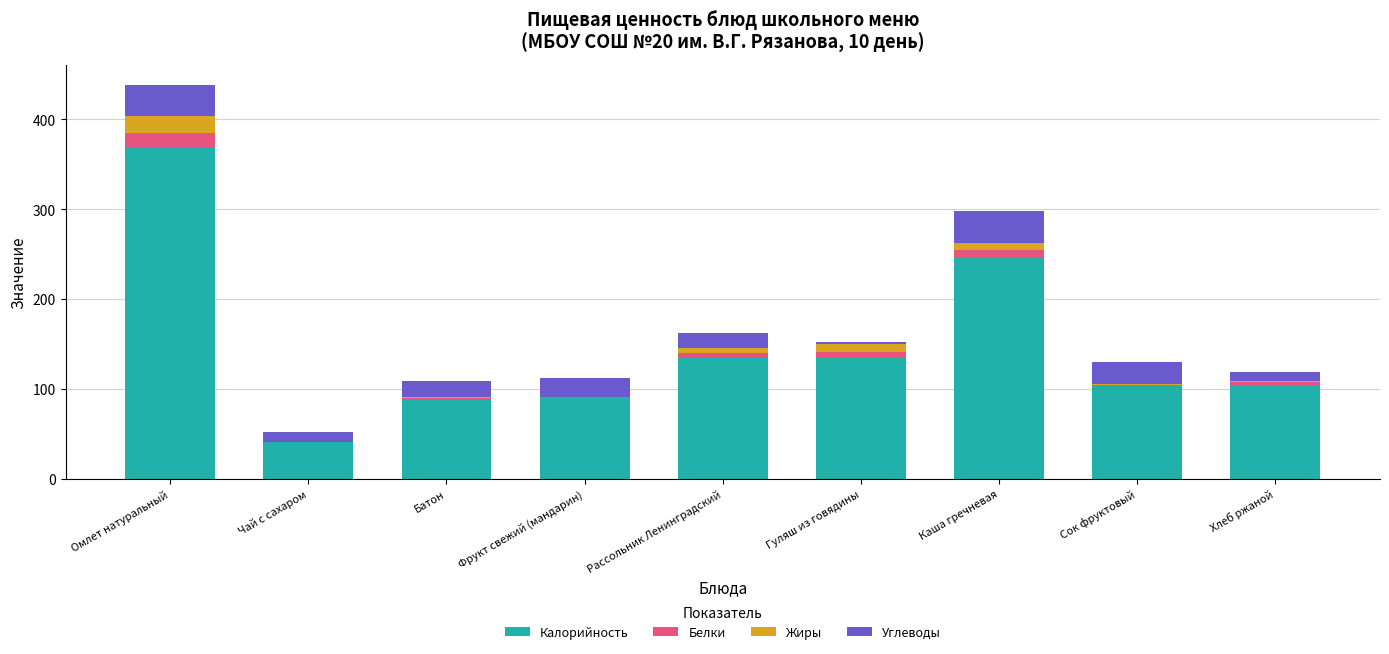

Which category has the highest value in the Калорийность series?

Омлет натуральный